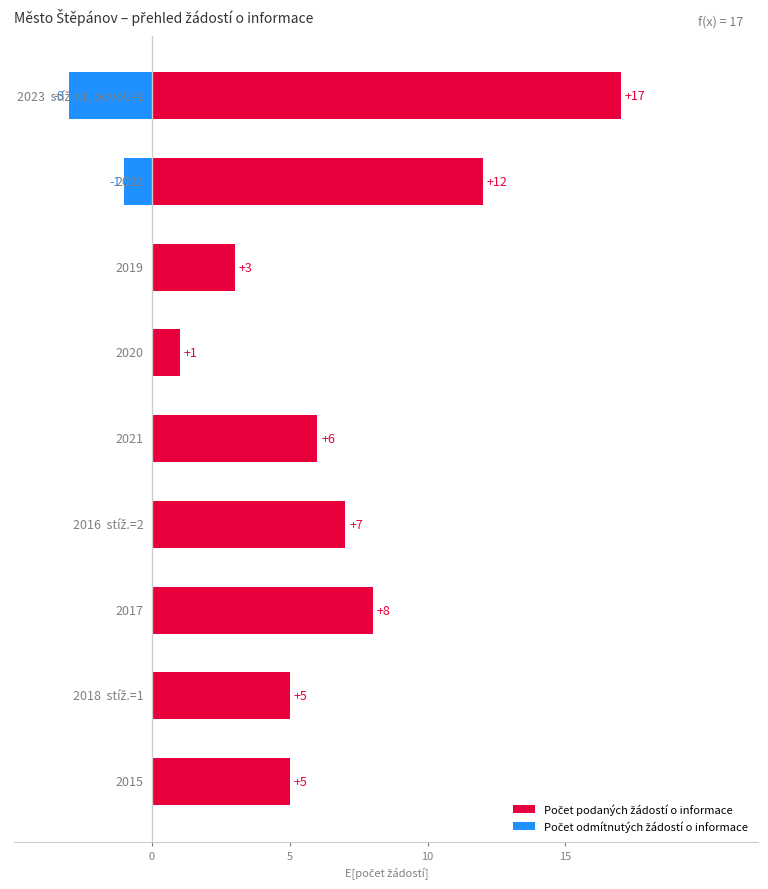

Rank the series at 7 from highest to lowest value.

Počet podaných žádostí o informace, Počet odmítnutých žádostí o informace